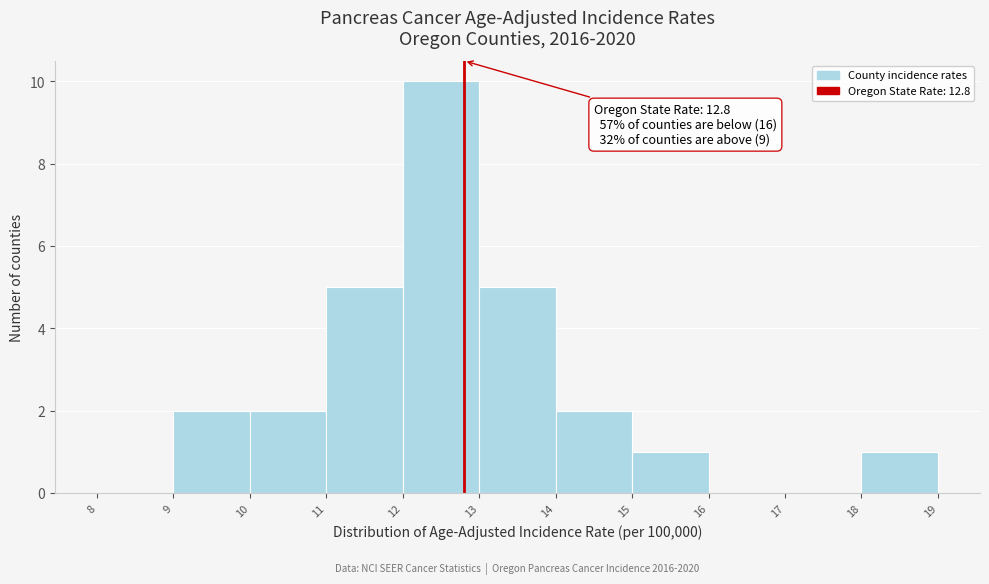

Over which range of the x-axis is the bar tallest?

12 to 13